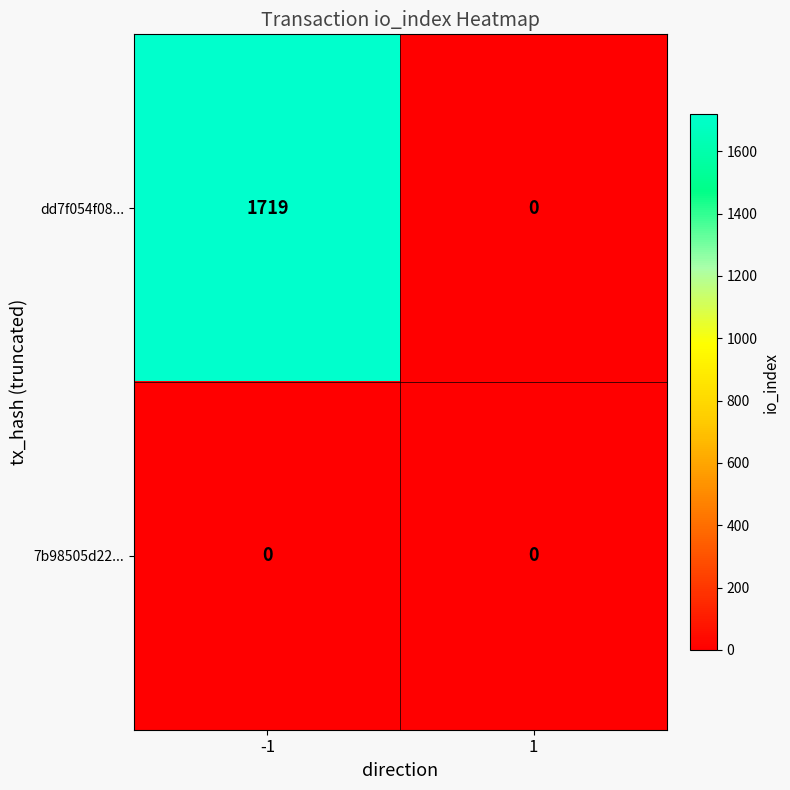

What is the total value across all series at -1?

1719